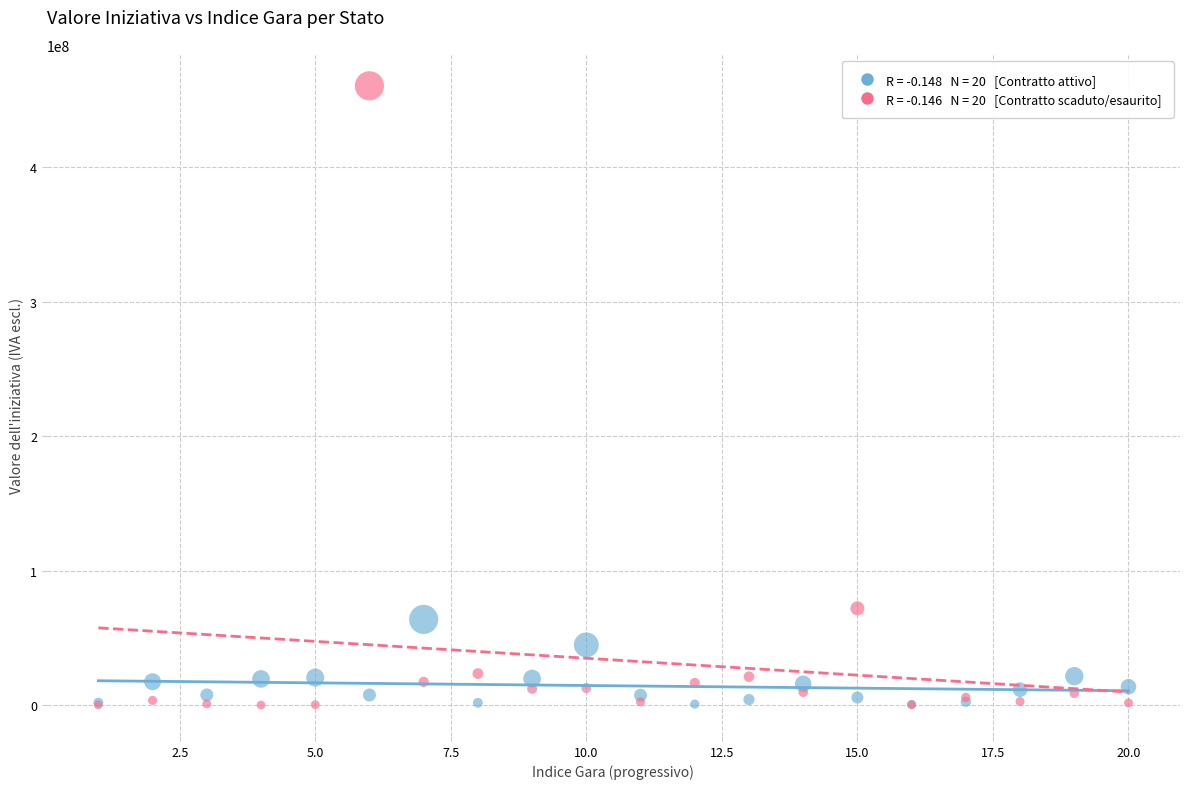

Across all series, what Y value is closest to 230249763?

71909055.4